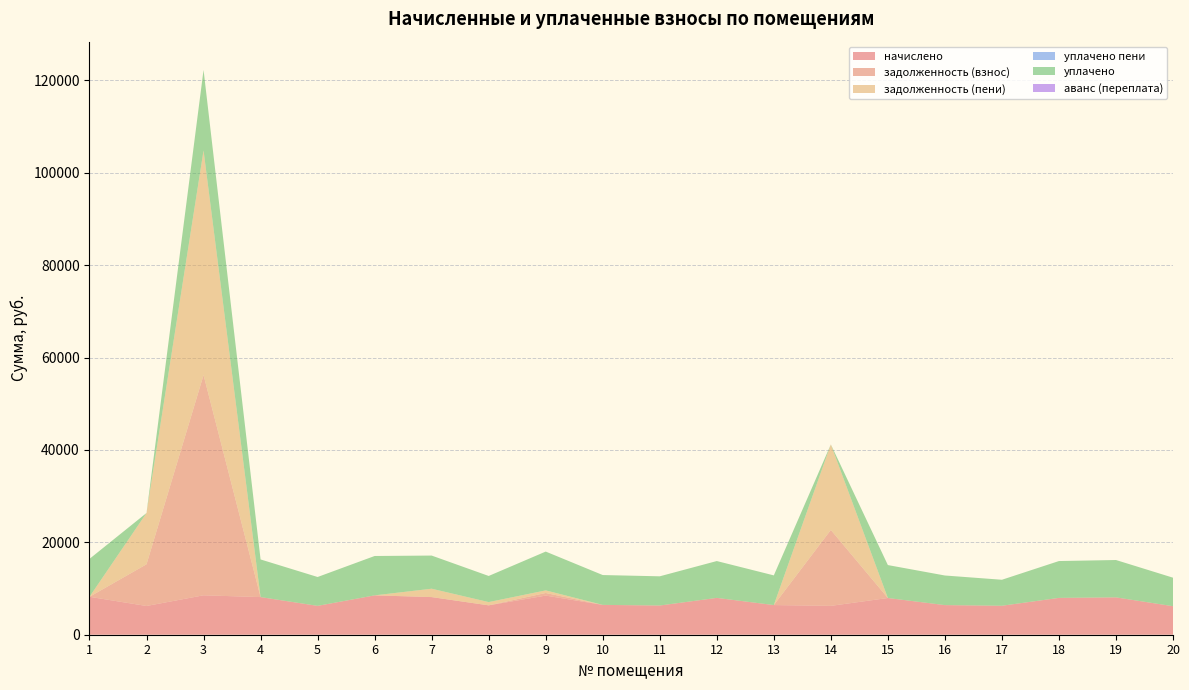

Reading left to right, what are all the values shown in this chart?

начислено: 1=8209.7	2=6222.4	3=8532.6	4=8147.5	5=6247.3	6=8520.1	7=8147.5	8=6359.0	9=8470.4	10=6458.4	11=6321.8	12=7973.6	13=6421.1	14=6247.3	15=7948.8	16=6408.7	17=6272.1	18=7973.6	19=8085.6	20=6172.7
задолженность (взнос): 1=0.0	2=9026.0	3=47672.2	4=0.0	5=0.0	6=0.0	7=0.0	8=0.0	9=562.4	10=0.0	11=0.0	12=0.0	13=0.0	14=16431.3	15=0.0	16=0.0	17=0.0	18=0.0	19=0.0	20=0.0
задолженность (пени): 1=0.0	2=11100.1	3=48616.4	4=0.0	5=0.0	6=0.0	7=1810.6	8=706.6	9=562.4	10=0.0	11=0.0	12=0.0	13=0.0	14=18513.8	15=0.0	16=0.0	17=0.0	18=0.0	19=0.0	20=0.0
уплачено пени: 1=0.0	2=0.0	3=0.0	4=0.0	5=0.0	6=0.0	7=0.0	8=0.0	9=0.0	10=0.0	11=0.0	12=0.0	13=0.0	14=0.0	15=0.0	16=1.2	17=0.0	18=0.0	19=0.0	20=0.0
уплачено: 1=8209.7	2=0.0	3=17434.5	4=8147.5	5=6247.3	6=8520.1	7=7176.6	8=5652.5	9=8402.2	10=6458.4	11=6321.8	12=7973.6	13=6421.1	14=0.0	15=7129.6	16=6408.7	17=5625.7	18=7973.6	19=8085.6	20=6172.7
аванс (переплата): 1=0.0	2=0.0	3=0.0	4=0.0	5=0.0	6=0.0	7=0.0	8=0.0	9=0.0	10=0.0	11=0.0	12=0.0	13=0.0	14=0.0	15=0.0	16=0.0	17=0.0	18=0.0	19=0.0	20=0.0